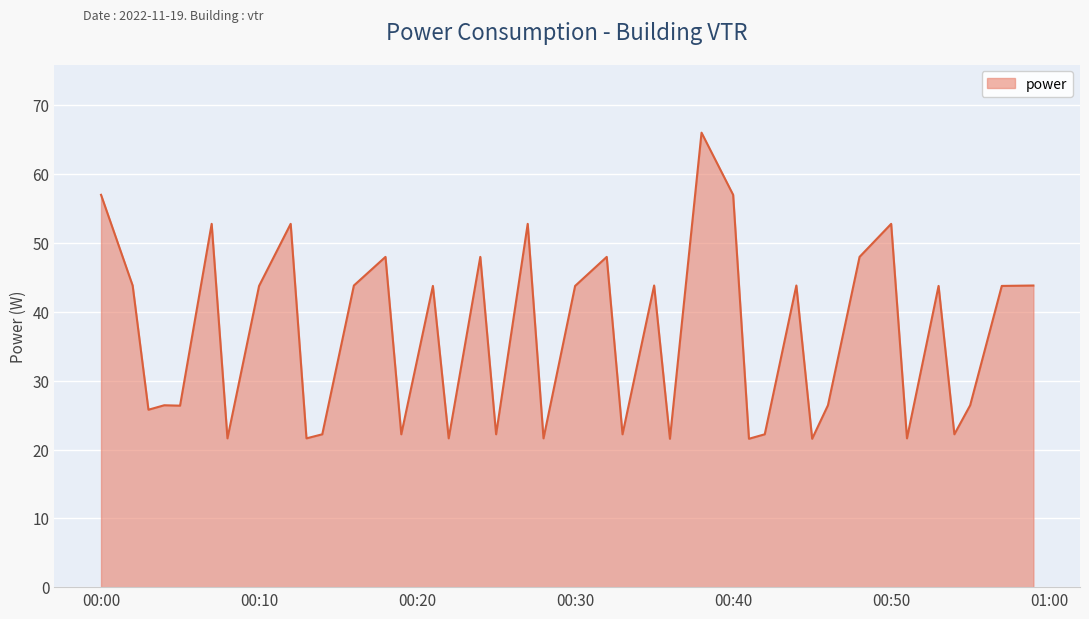

What is the greatest value displayed?

66.0